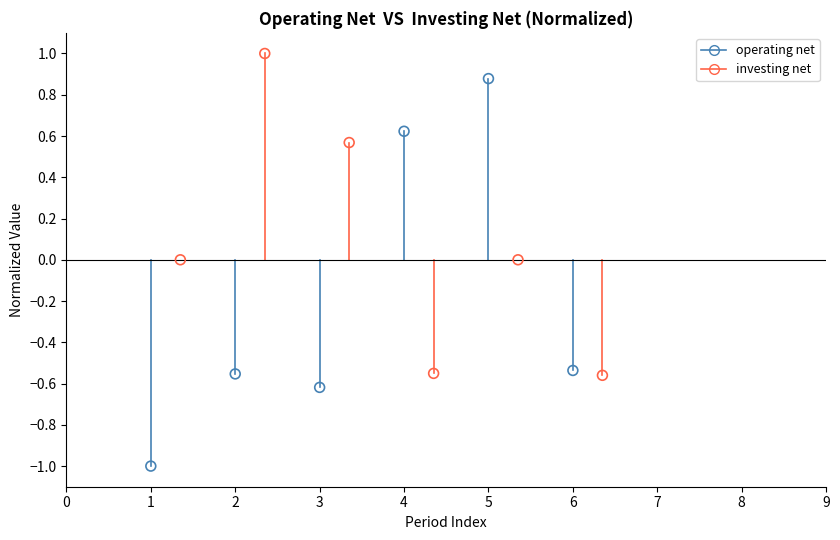

Which series has the widest spread of Y values?

operating net